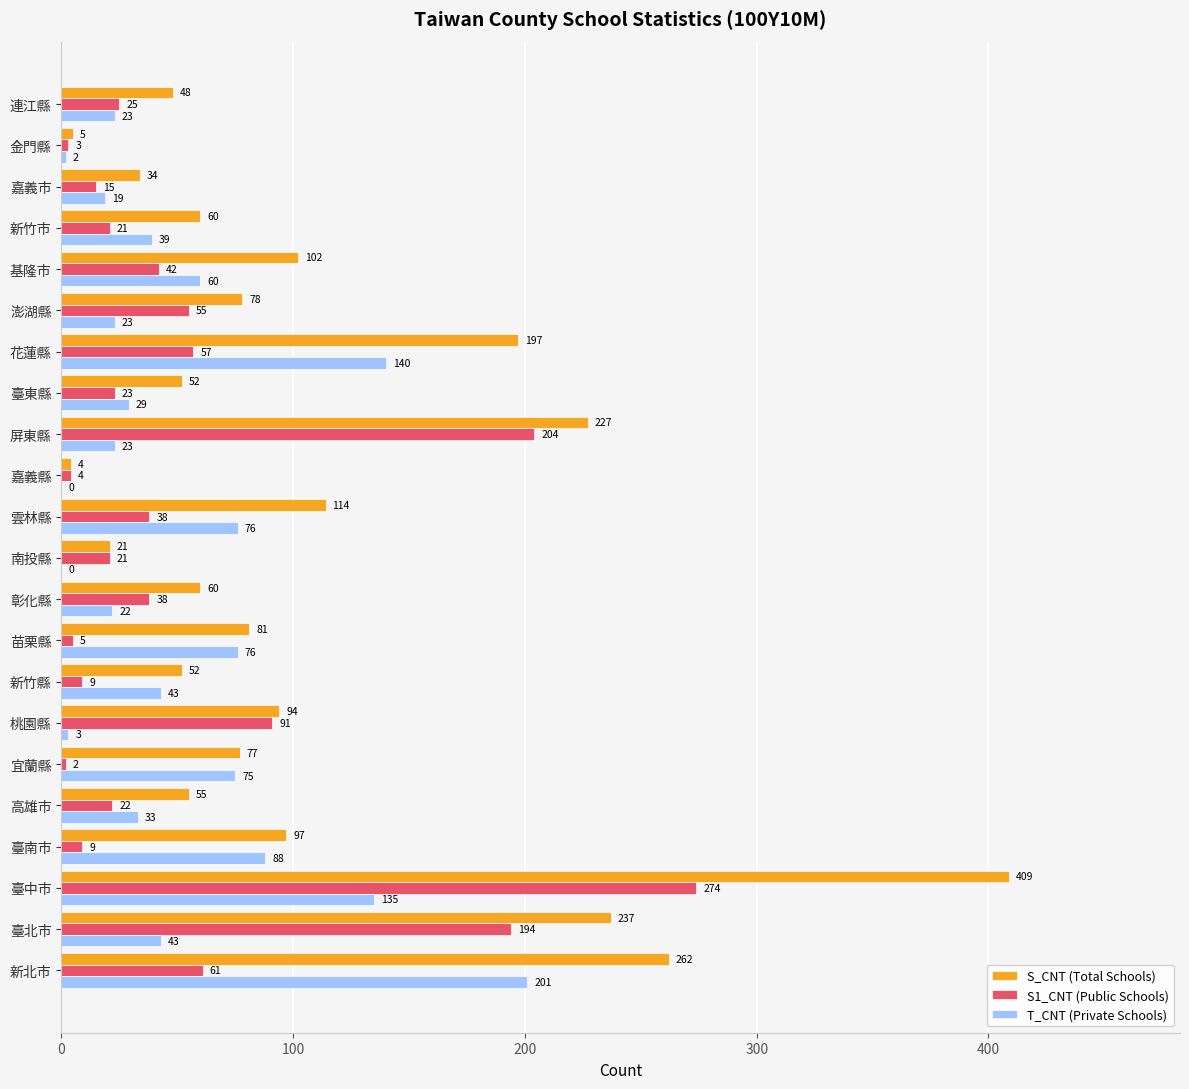

True or false: S_CNT (Total Schools) has a value of 102 at 基隆市.

True